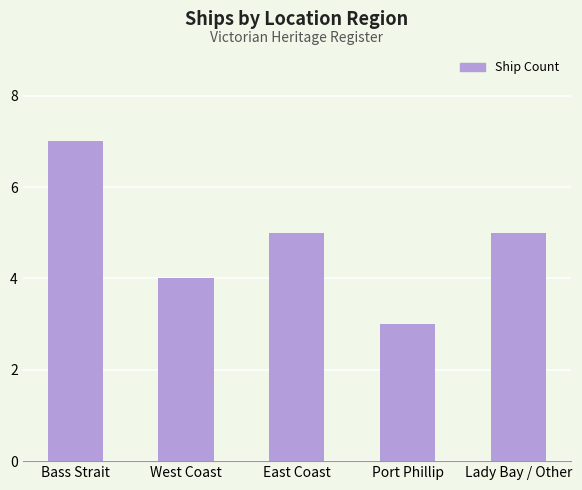

What is the sum of all values?

24